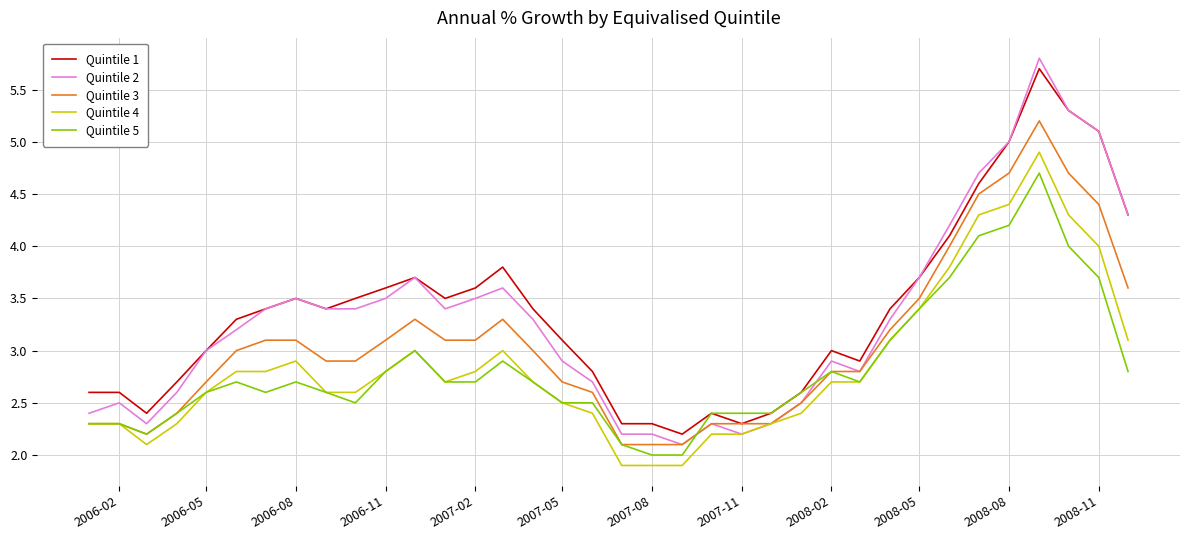

What is the minimum value shown in the chart?

1.9